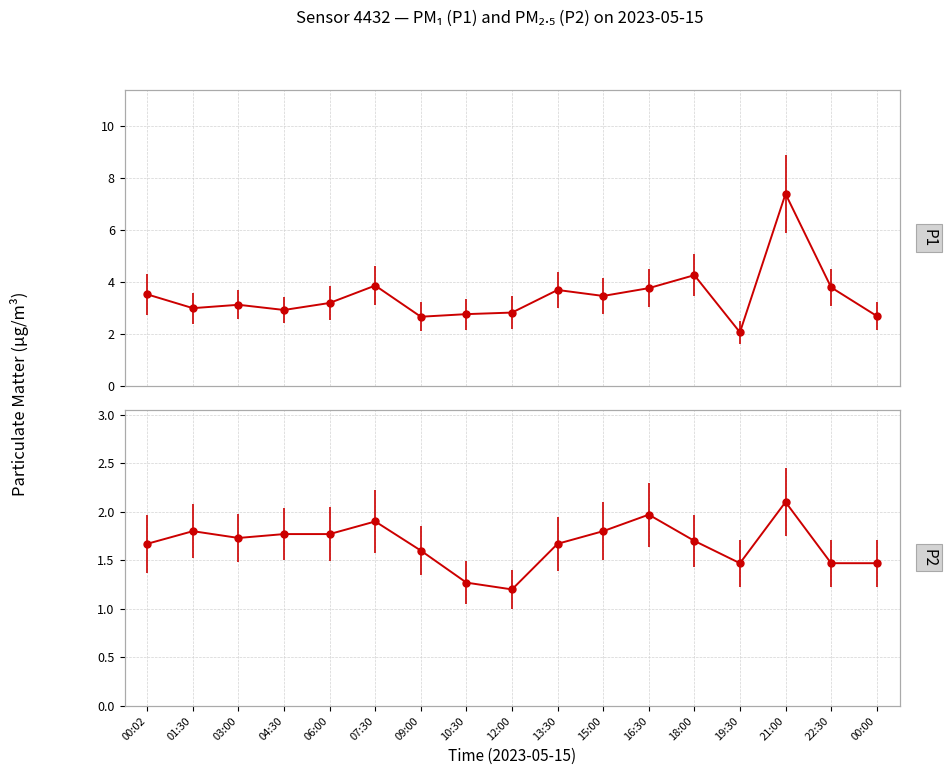

True or false: P1 has more than 1 interior local peaks.

True